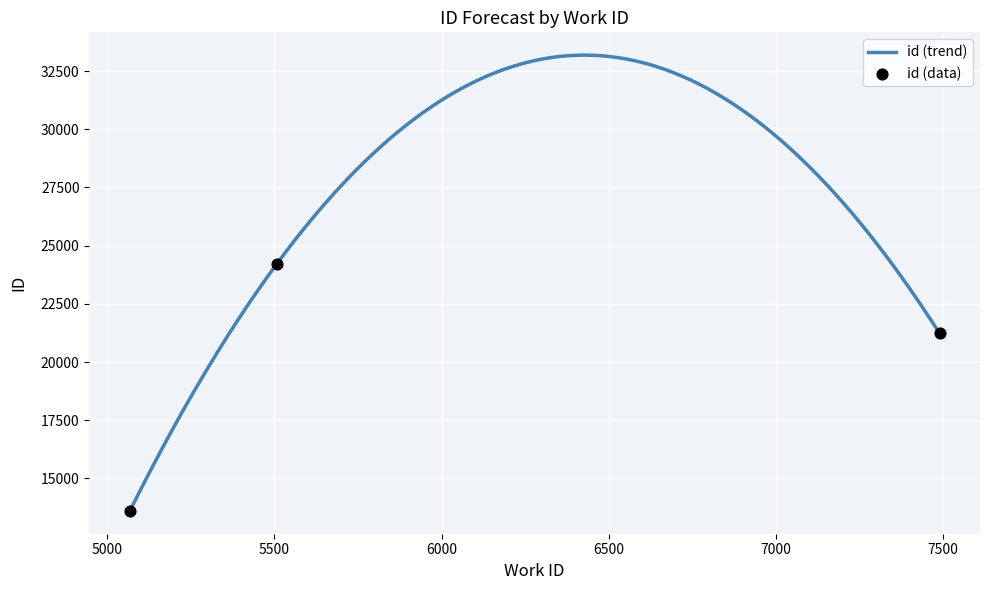

What is the change in value from 5068 to 5507?

+10610